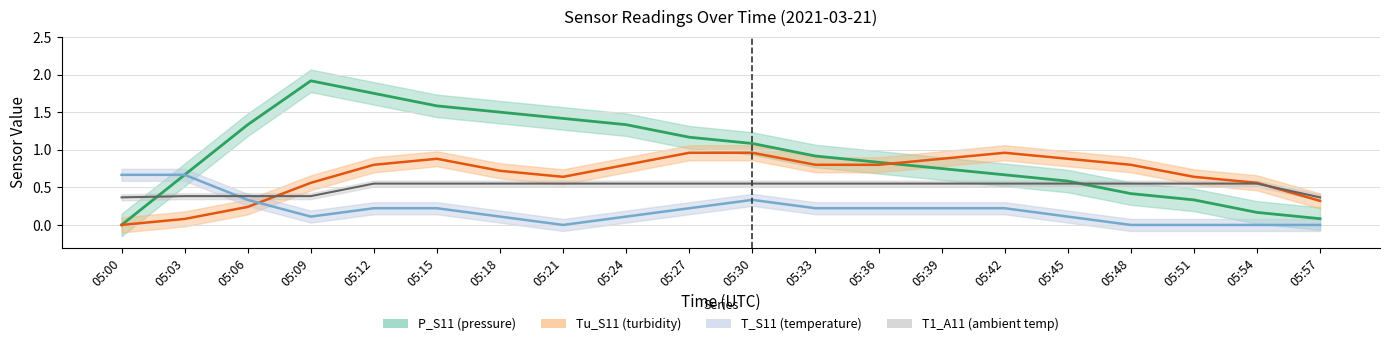

What is the difference between the maximum and minimum values in the P_S11 center series?

1.9